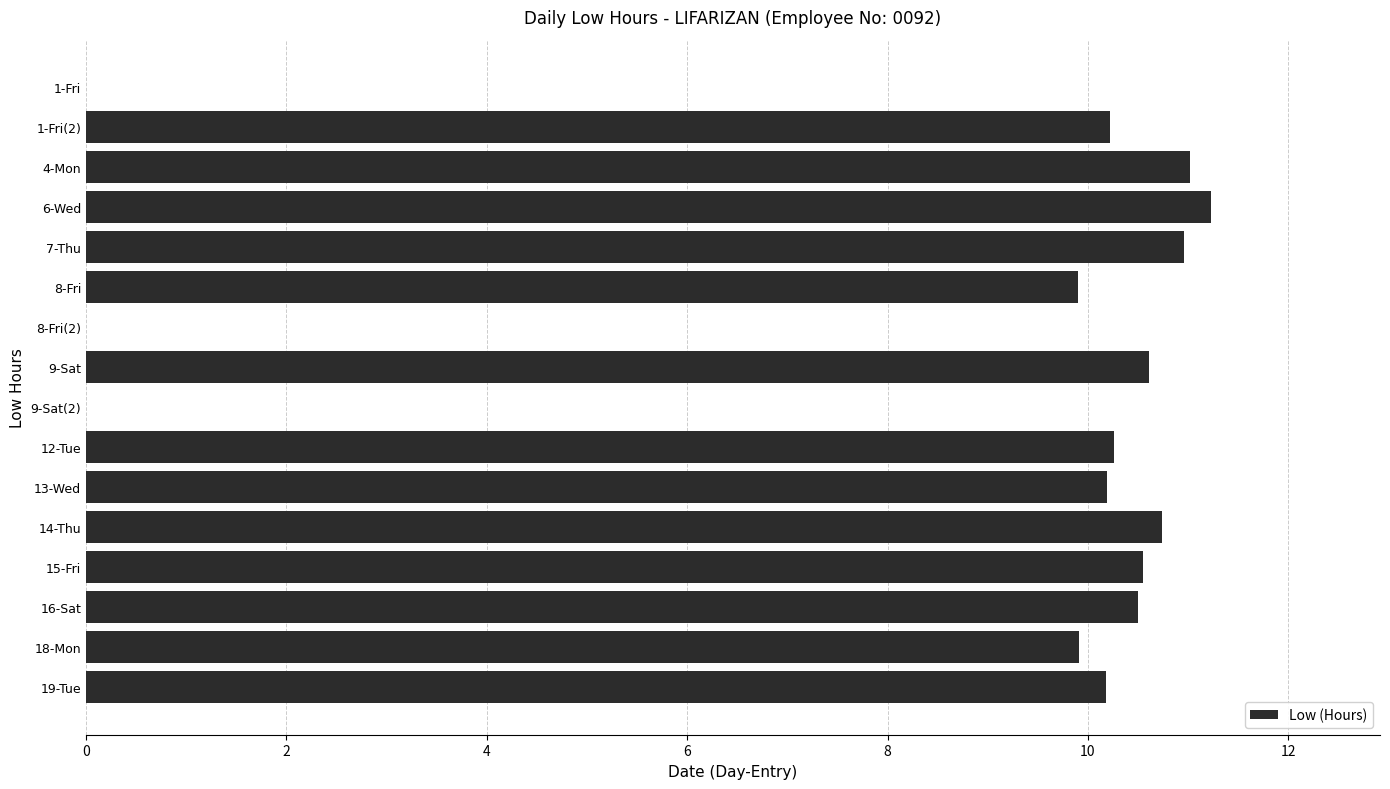

What is the average value?

8.5